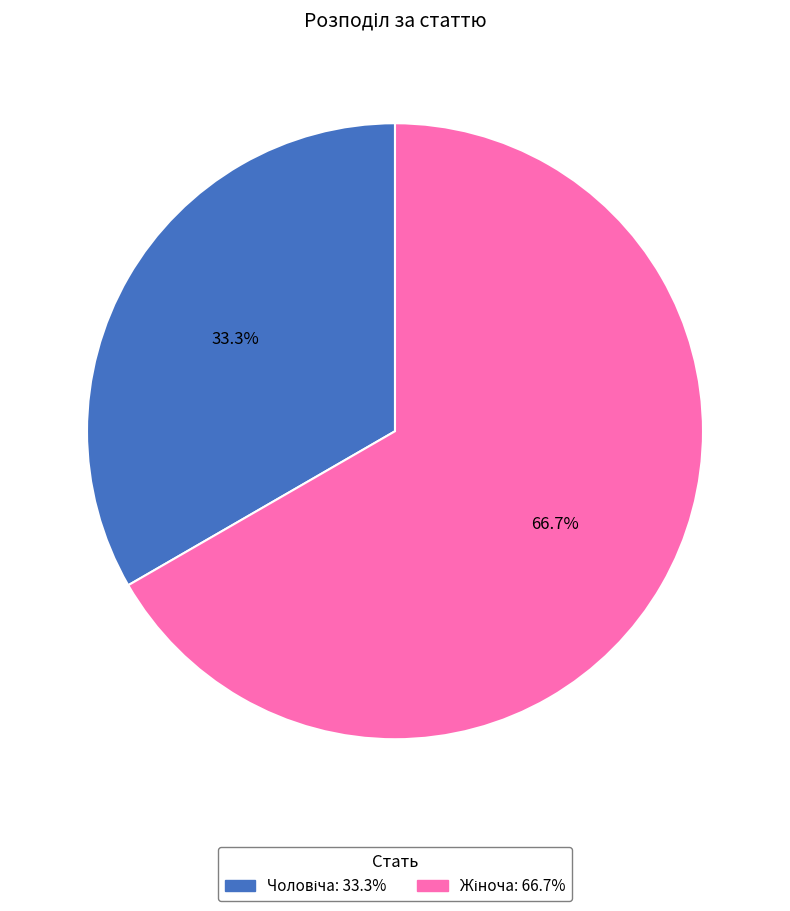

Does any single category account for the majority?

Yes